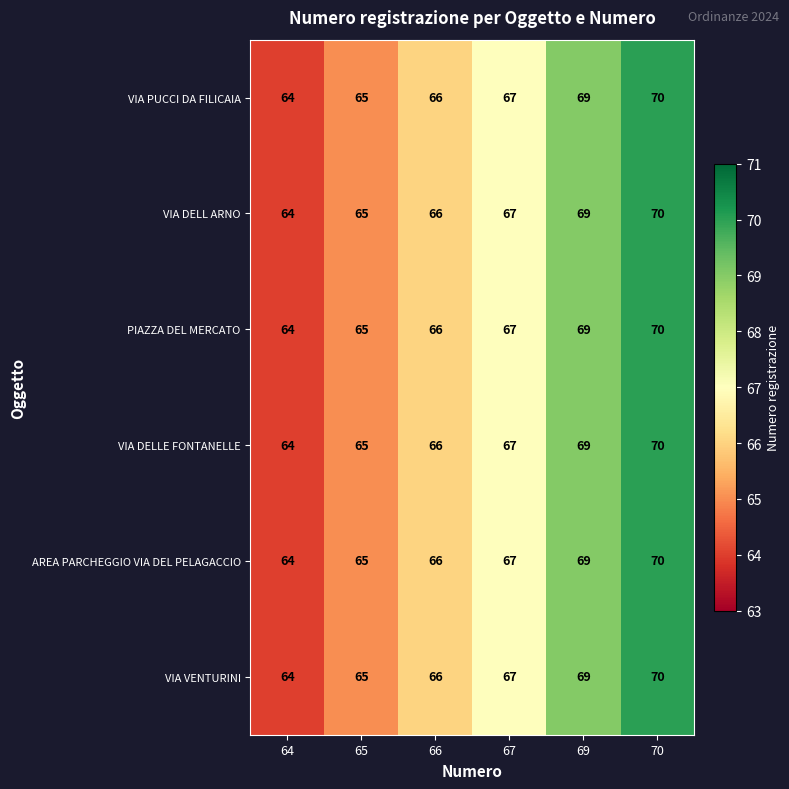

What is the total value across all series at 66?

396